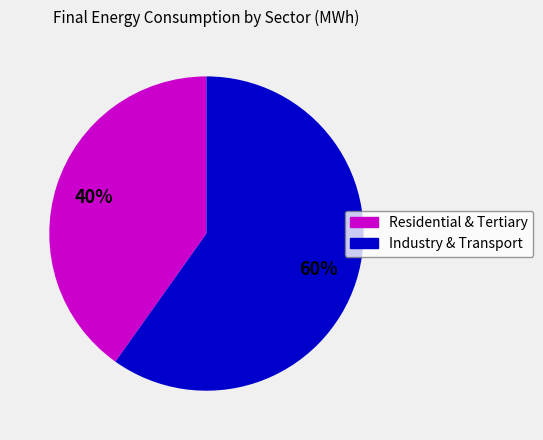

To the nearest percent, what is the difference between the largest and smallest slice percentages?

20%